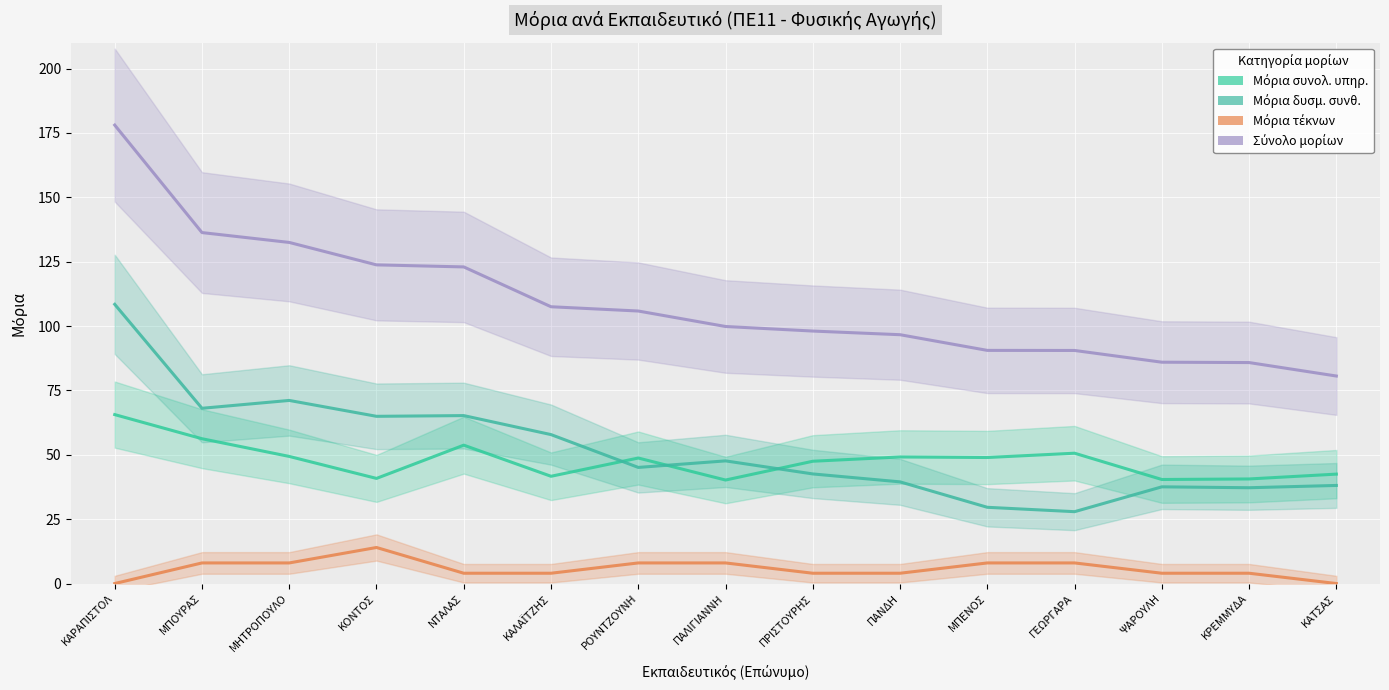

Is the value of Μόρια συνολ. υπηρ. at ΝΤΑΛΑΣ greater than the value of Μόρια δυσμ. συνθ. at ΜΠΕΝΟΣ?

Yes